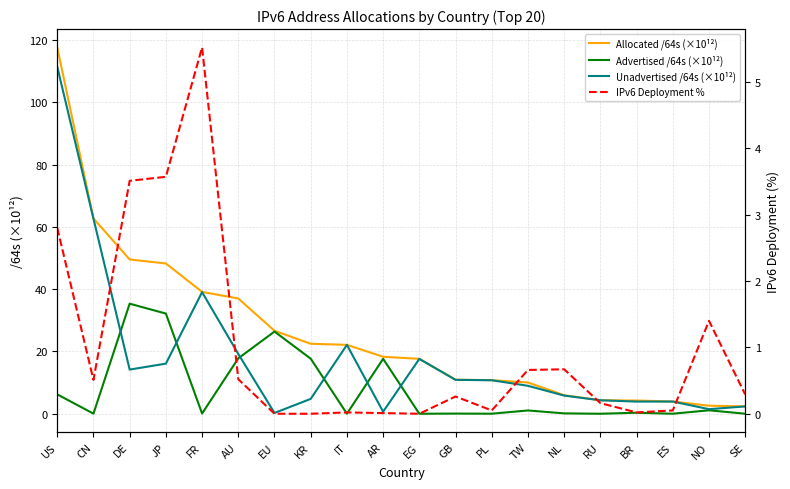

What is the difference between the highest and lowest values at EG?

17.6